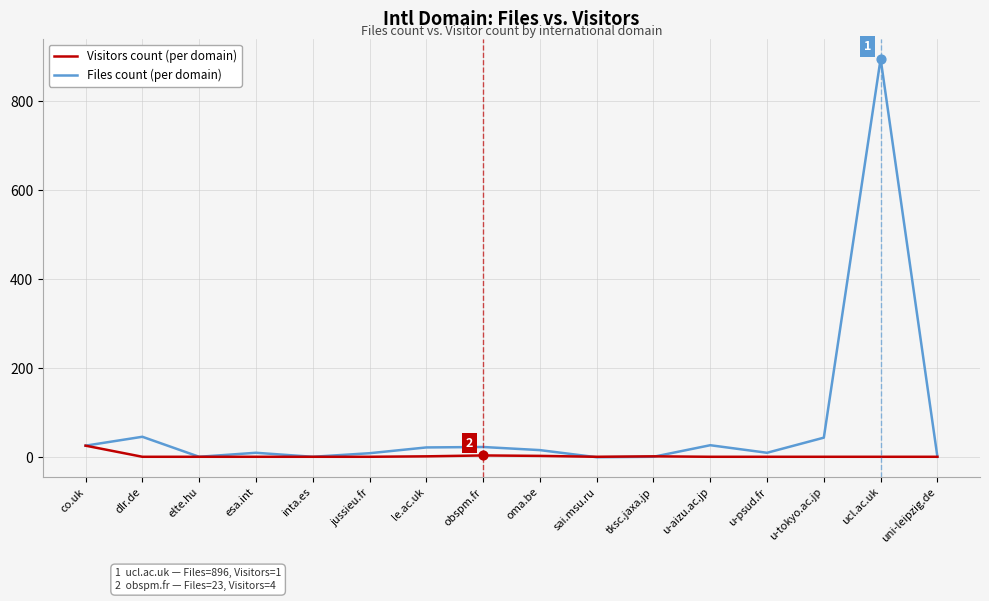

At which category is the sum across all series the highest?

ucl.ac.uk